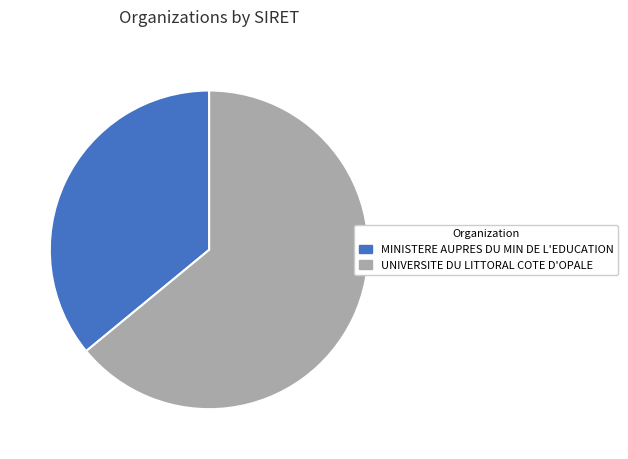

Is it true that MINISTERE AUPRES DU MIN DE L'EDUCATION is 25% of the pie?

False